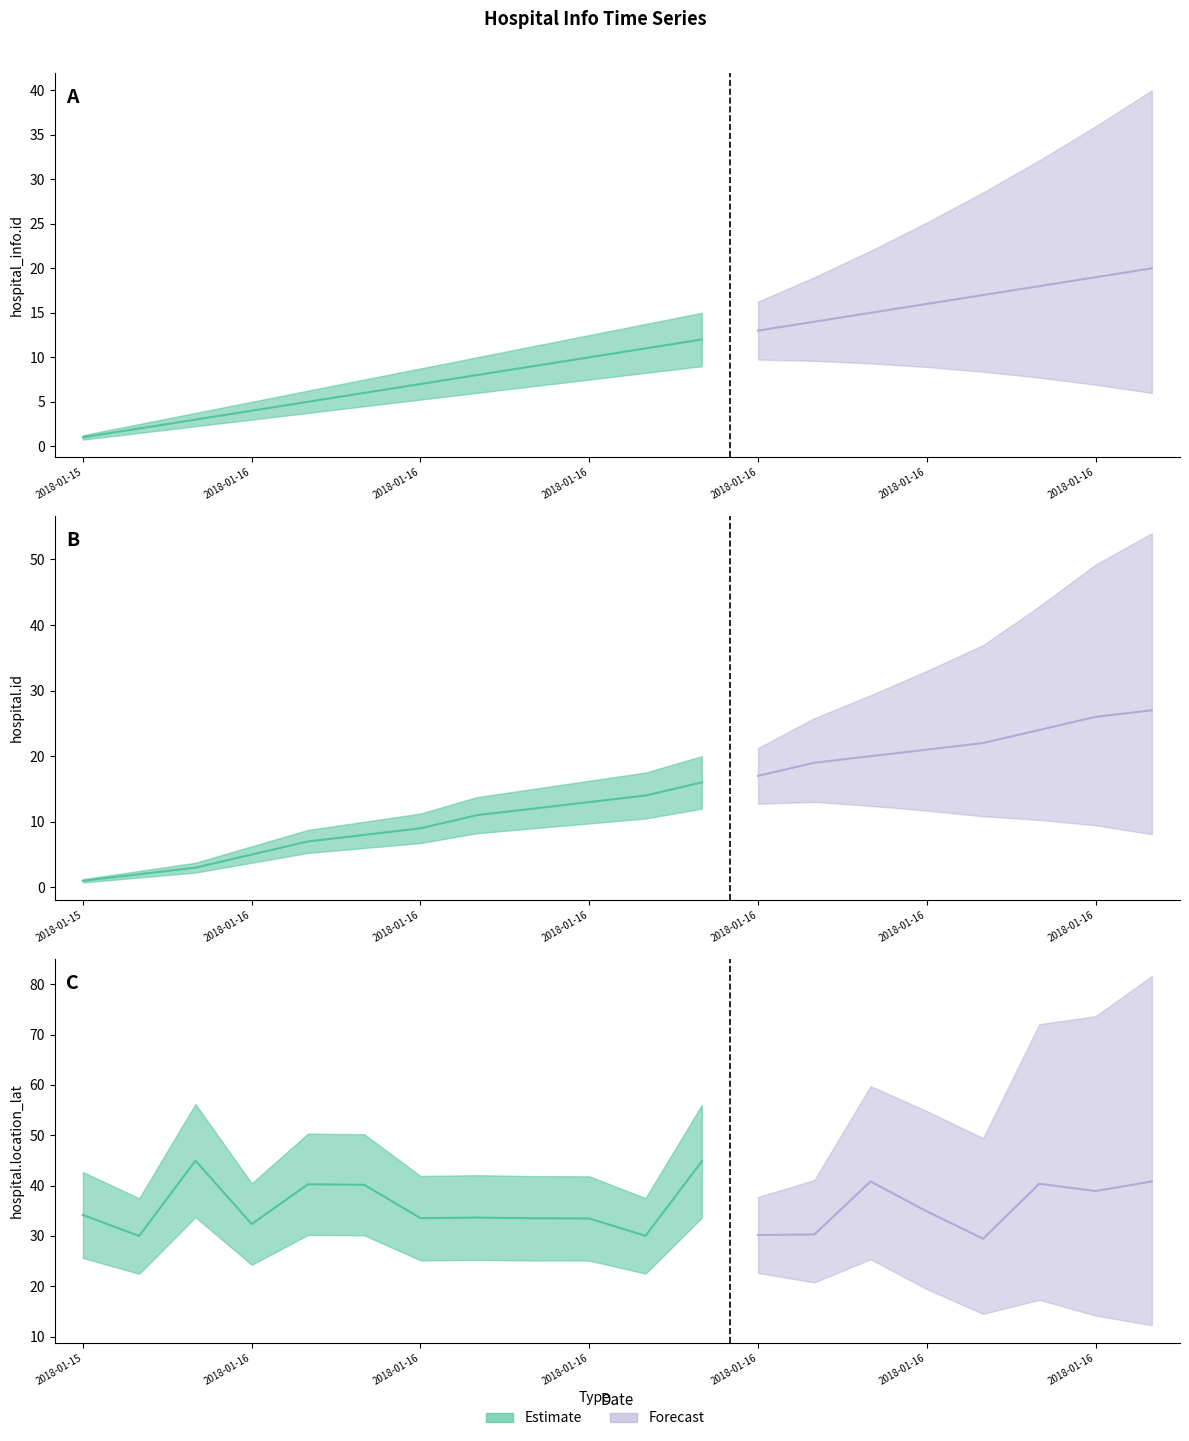

What is the sum of all hospital_info.id values?

210.0